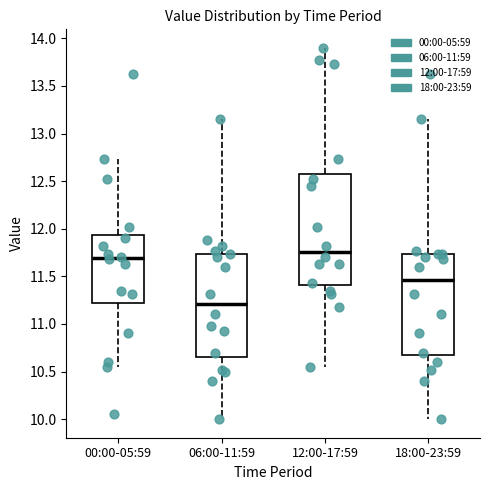

Reading left to right, transcribe this box plot: for each box, give where its median line is, the range the box spans, and where its two whiskers end, as read against the y-axis. The values are not printed on the chart, so give them approximately, as read against the axis.

00:00-05:59: median 11.70, box 11.20 to 11.95, whiskers 10.55 to 12.75
06:00-11:59: median 11.20, box 10.65 to 11.75, whiskers 10.00 to 13.15
12:00-17:59: median 11.75, box 11.40 to 12.55, whiskers 10.55 to 13.90
18:00-23:59: median 11.45, box 10.70 to 11.75, whiskers 10.00 to 13.15